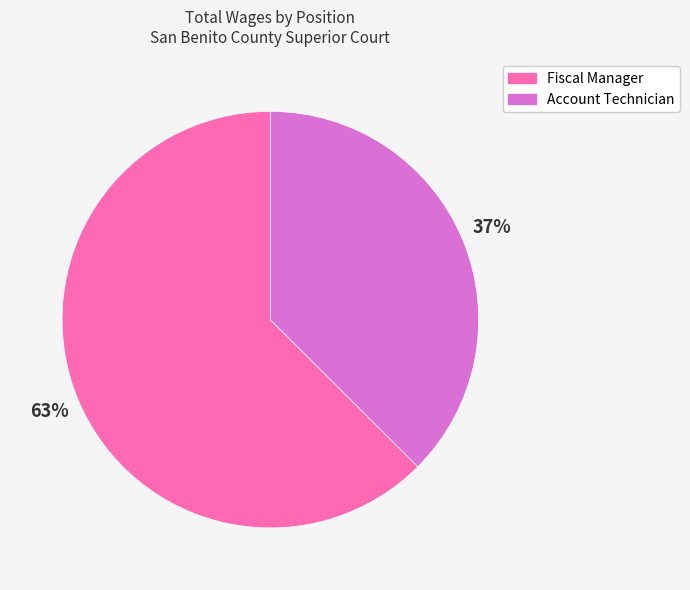

To the nearest percent, what is the combined percentage of Account Technician and Fiscal Manager?

100%